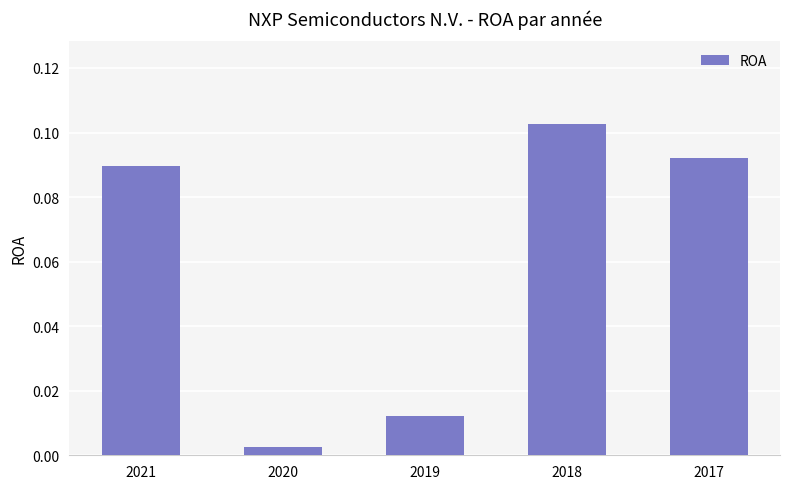

Which label corresponds to the smallest value in the chart?

2020